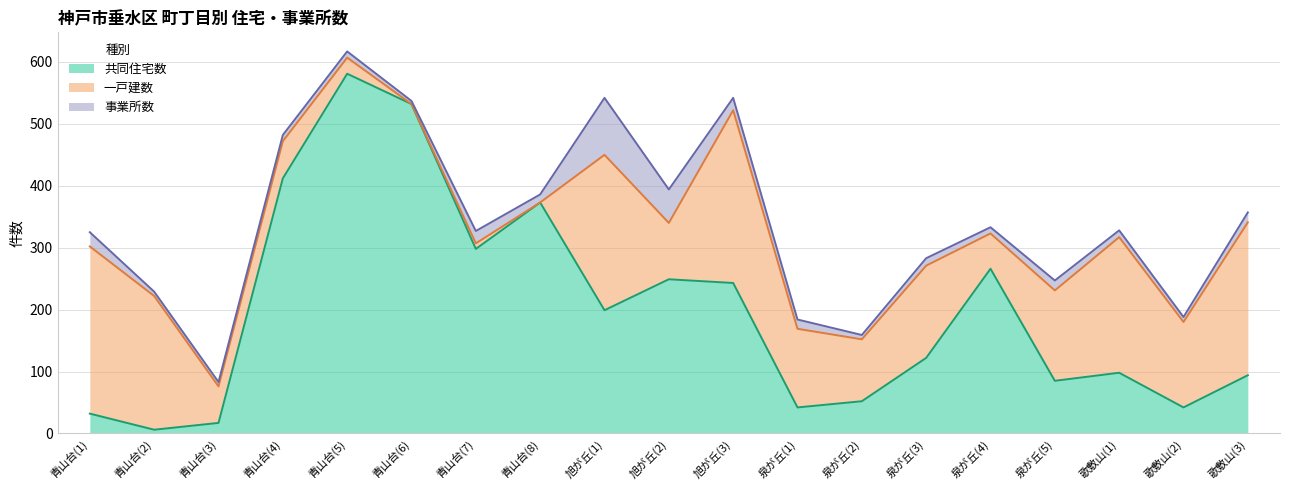

Where is the first local minimum for 一戸建数?

青山台(3)